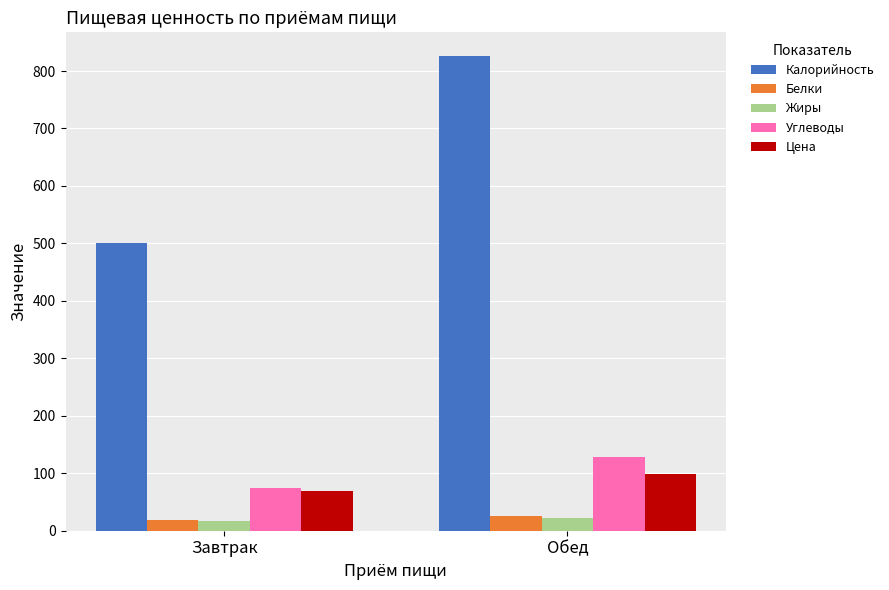

Count the number of categories in the chart.

2